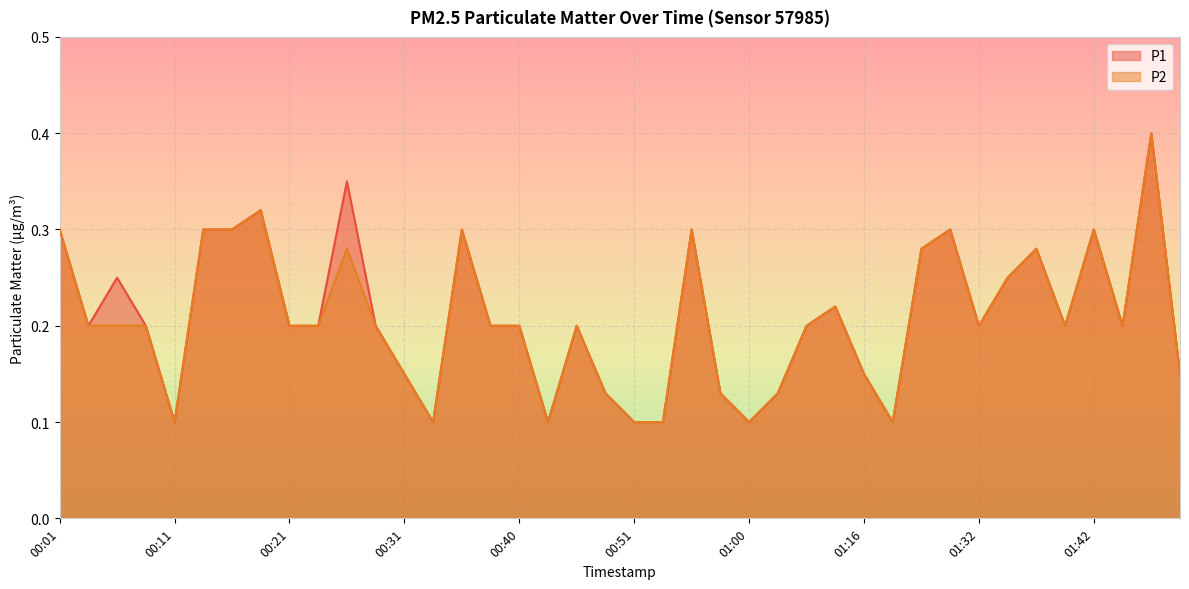

Where is P2 nearest to the value 0?

00:11